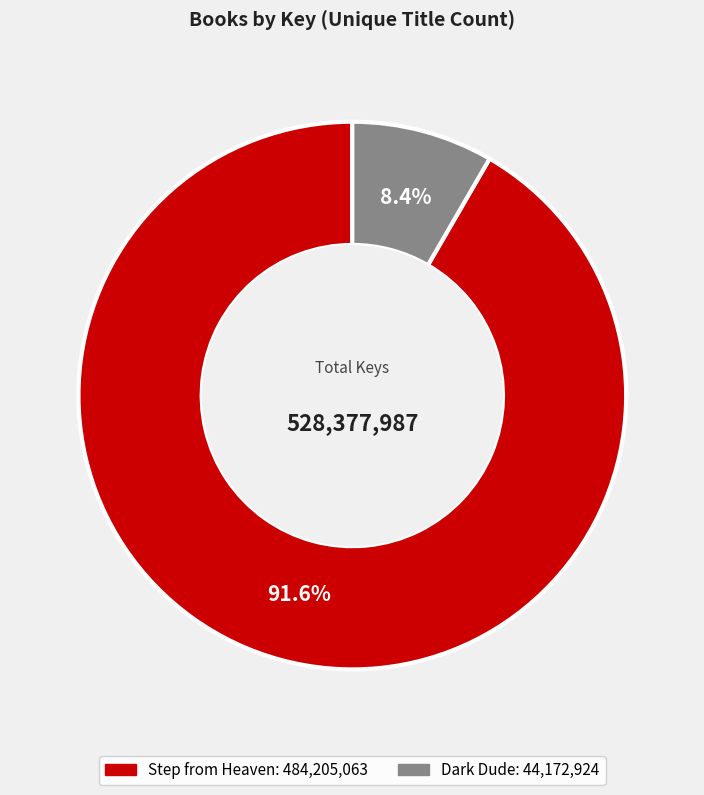

Is there any slice that represents more than half of the pie?

Yes